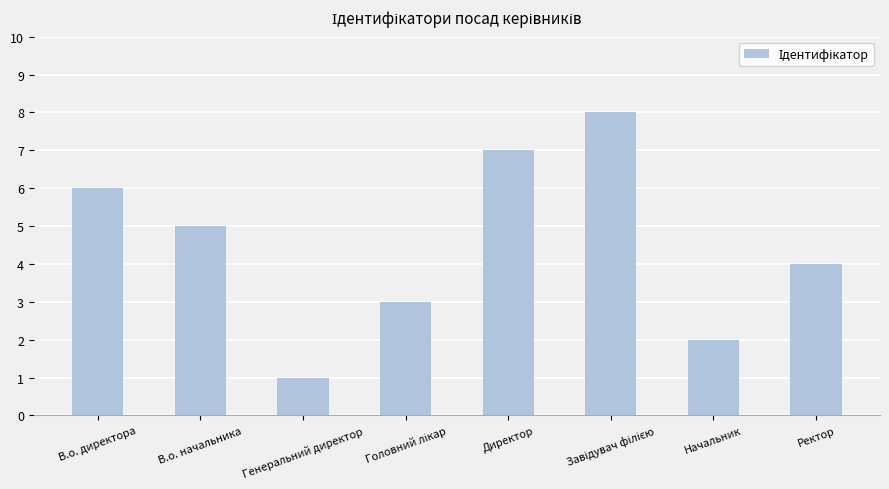

What is the value of the 5th bar from the left?

7